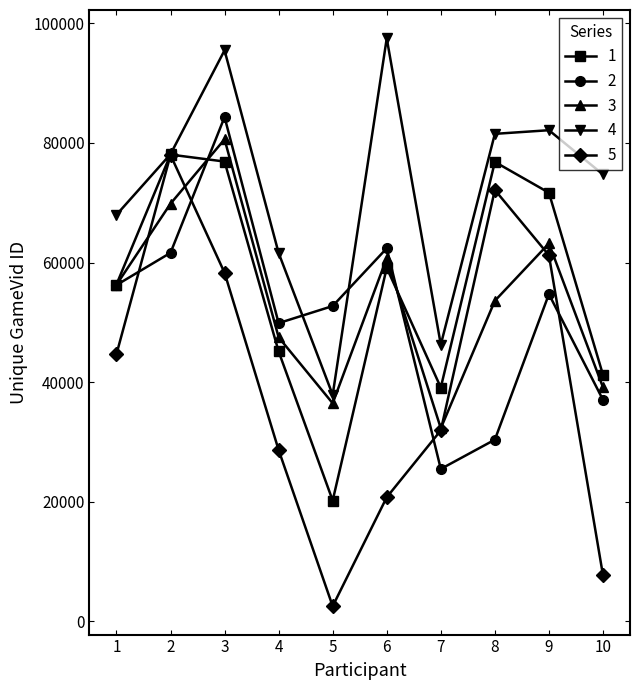

Which series has the largest range (max minus min)?

5